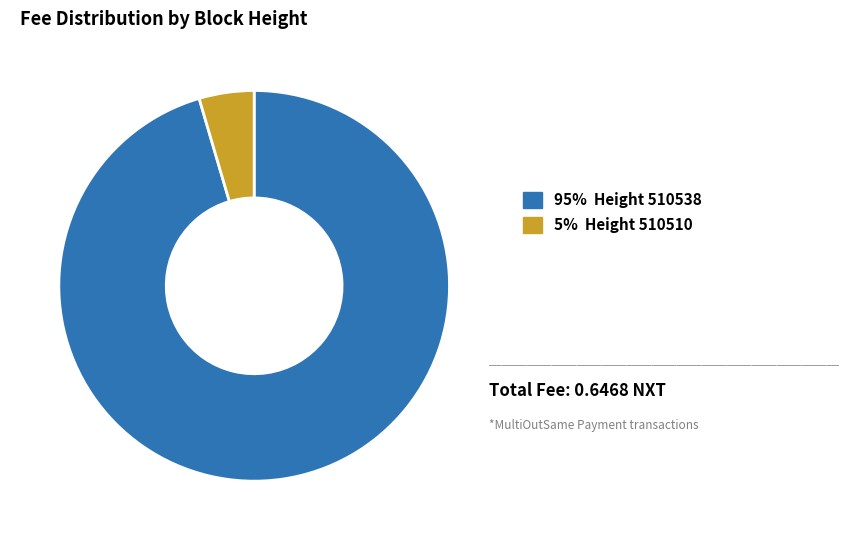

Combined, do 95% Height 510538 and 5% Height 510510 account for over 50%?

Yes